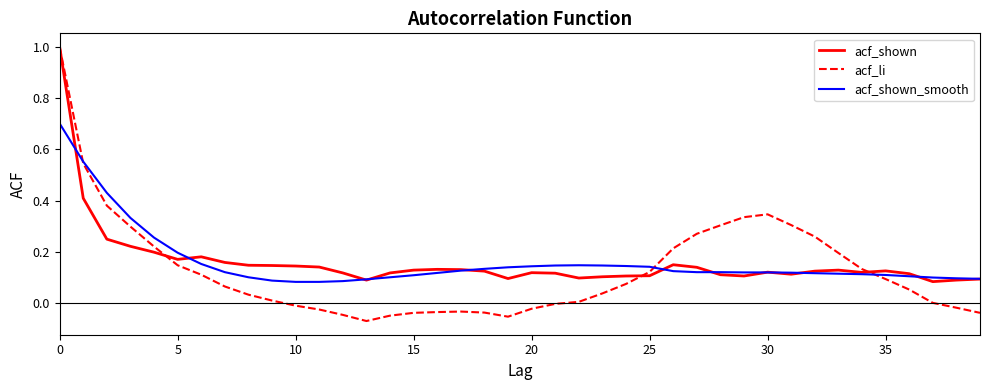

Does the chart have visible grid lines?

No